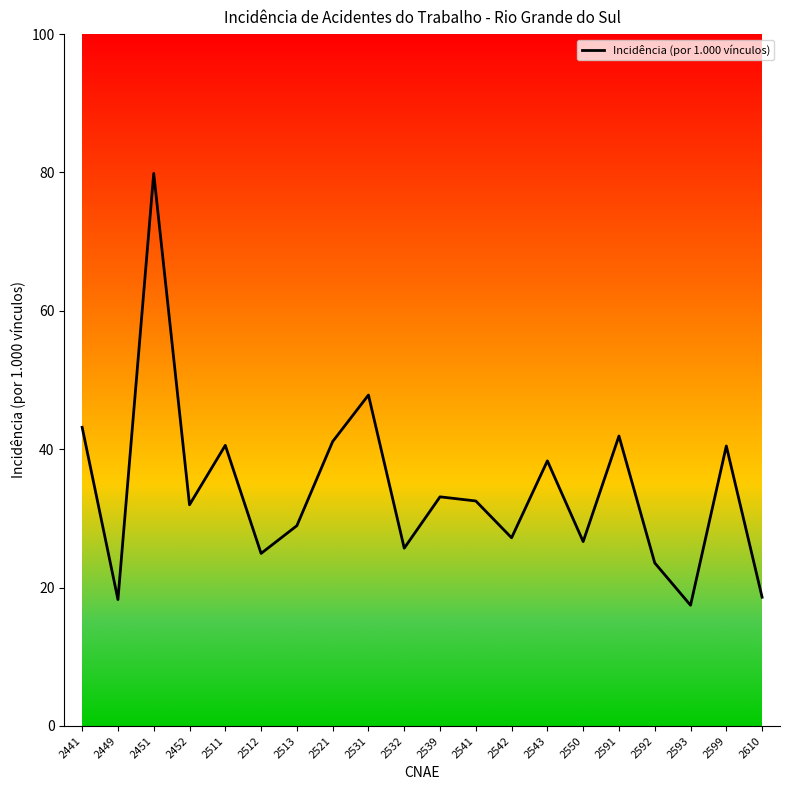

What is the difference between the values at 2452 and 2592?

8.4